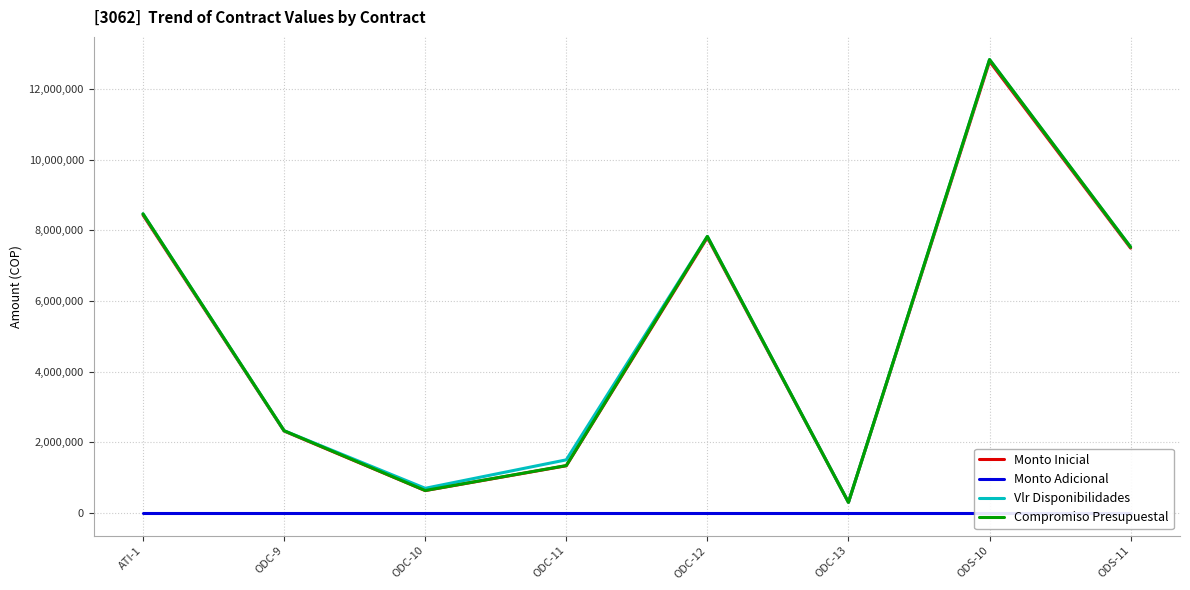

At how many categories does at least one series exceed 7814729?

3